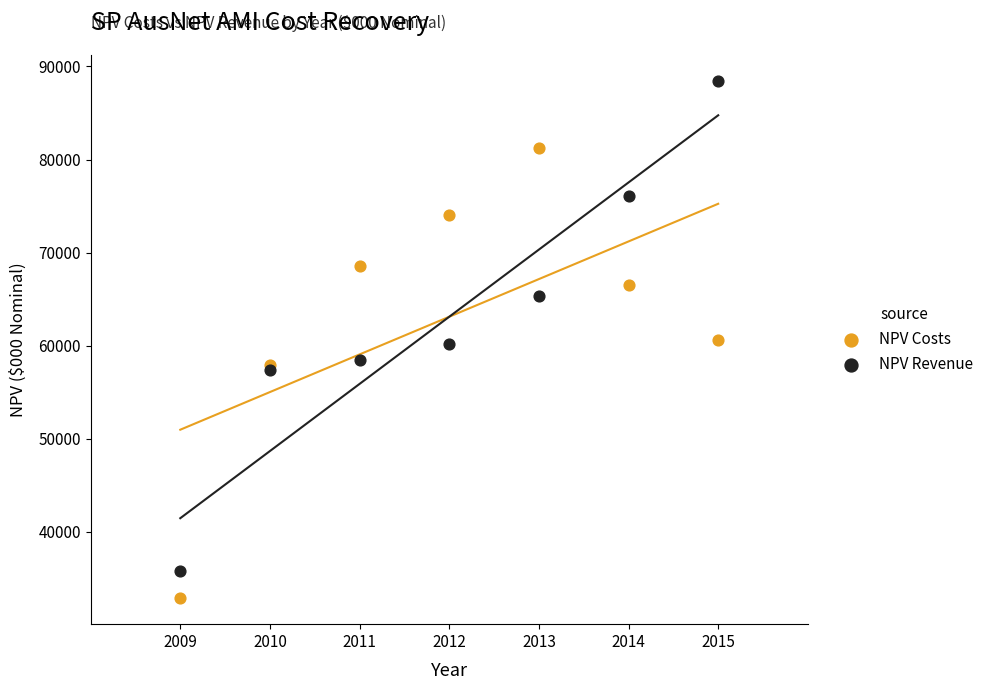

What are all the series names shown in the legend?

NPV Costs, NPV Revenue